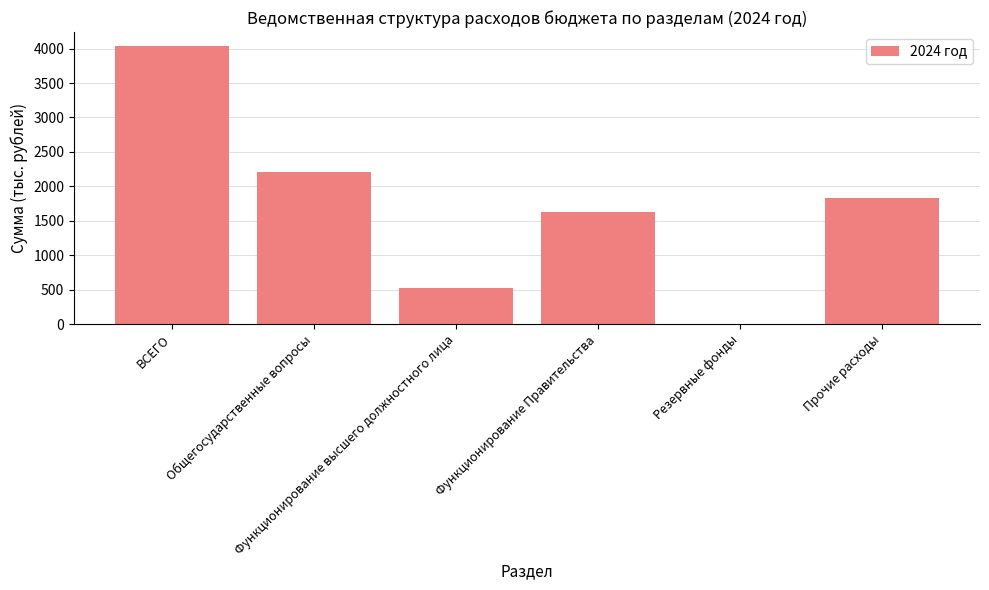

Which has a higher value, Прочие расходы or Резервные фонды?

Прочие расходы